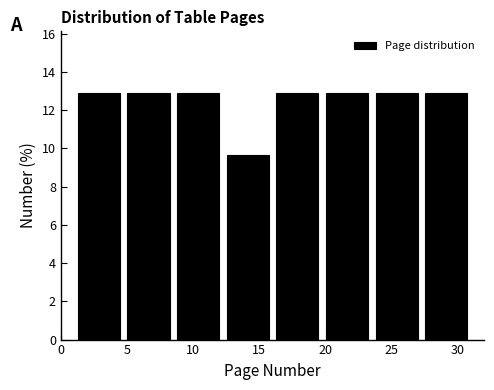

How tall is the bar that spans 4.75 to 8.50 on the x-axis? Neither the bar edges nor the heights are printed on the chart, so give them approximately, as read against the axes.

13.0